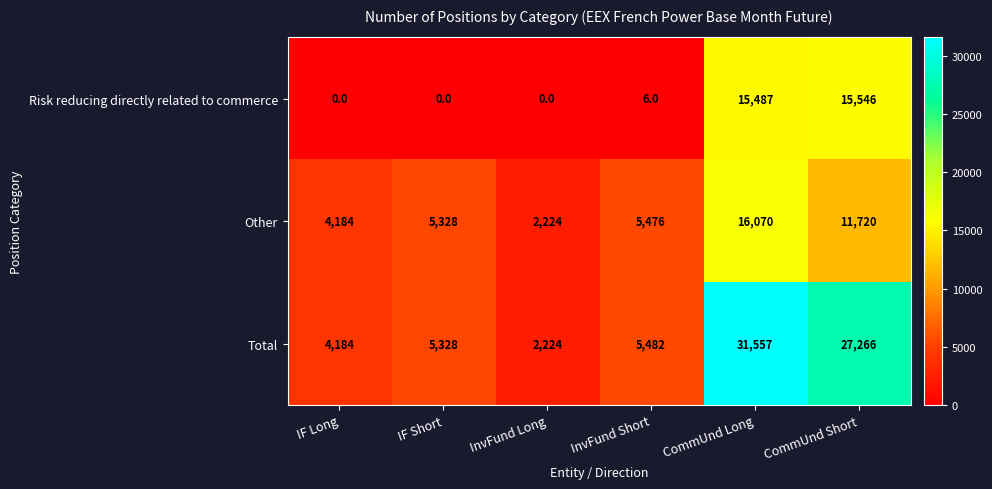

Rank the series by their average value, from highest to lowest.

Total, Other, Risk reducing directly related to commerce